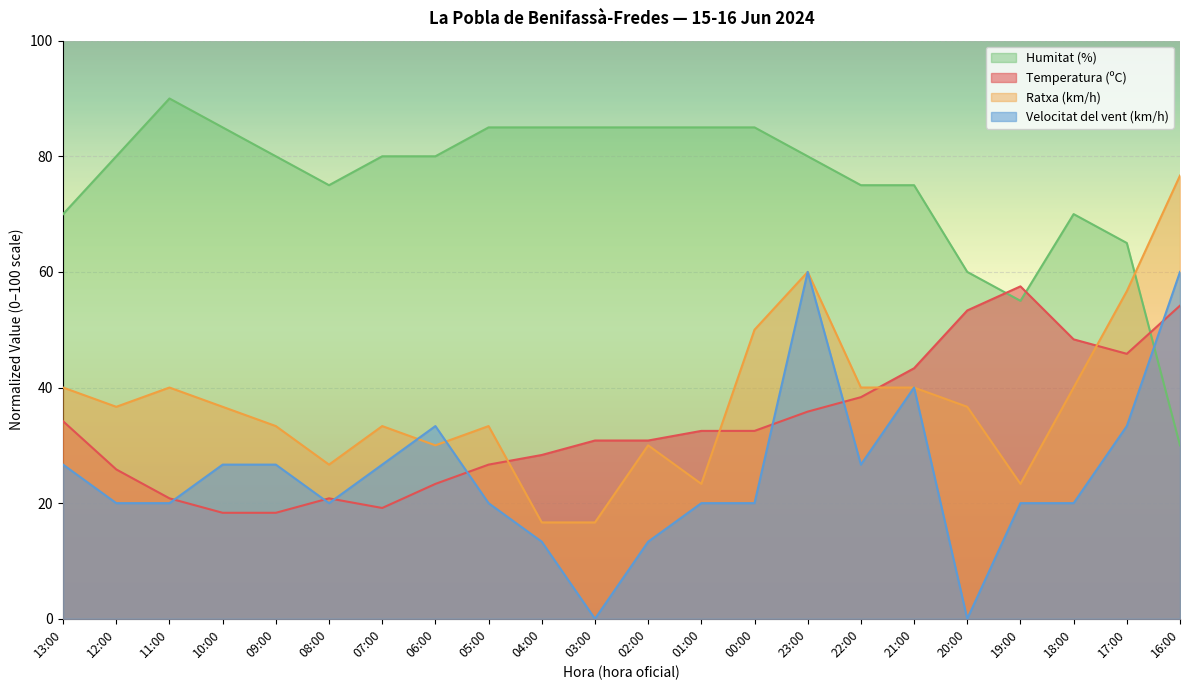

What position from the left is 00:00?

14